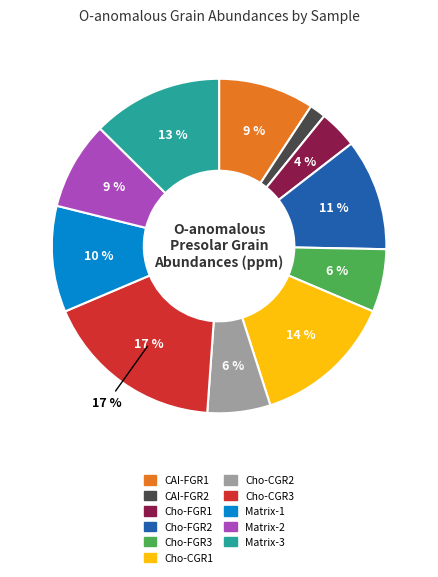

Which category has the biggest portion of the pie?

Cho-CGR3